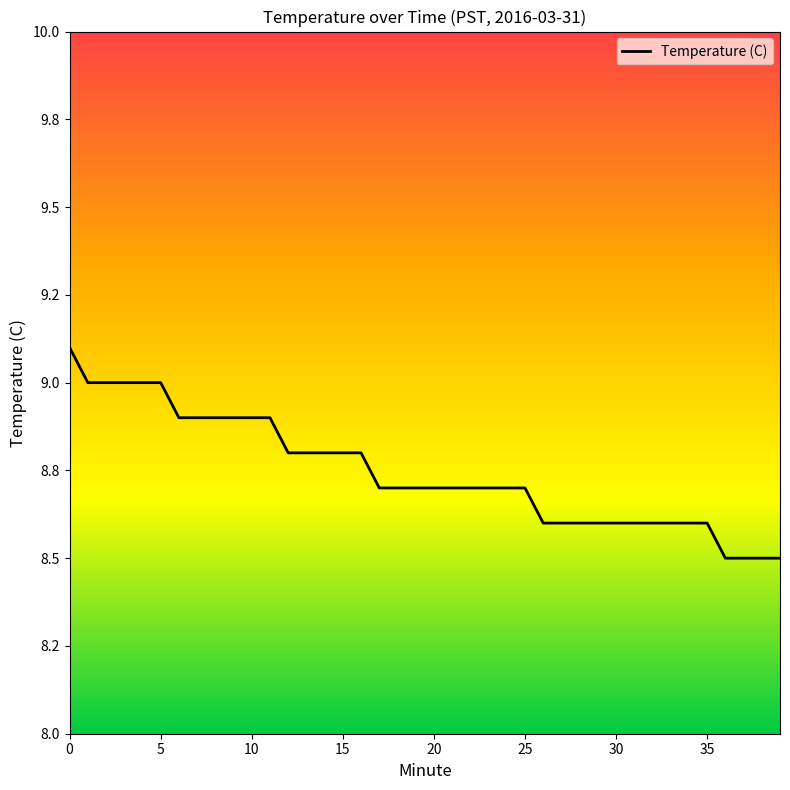

What is the difference between the maximum and minimum values?

0.6